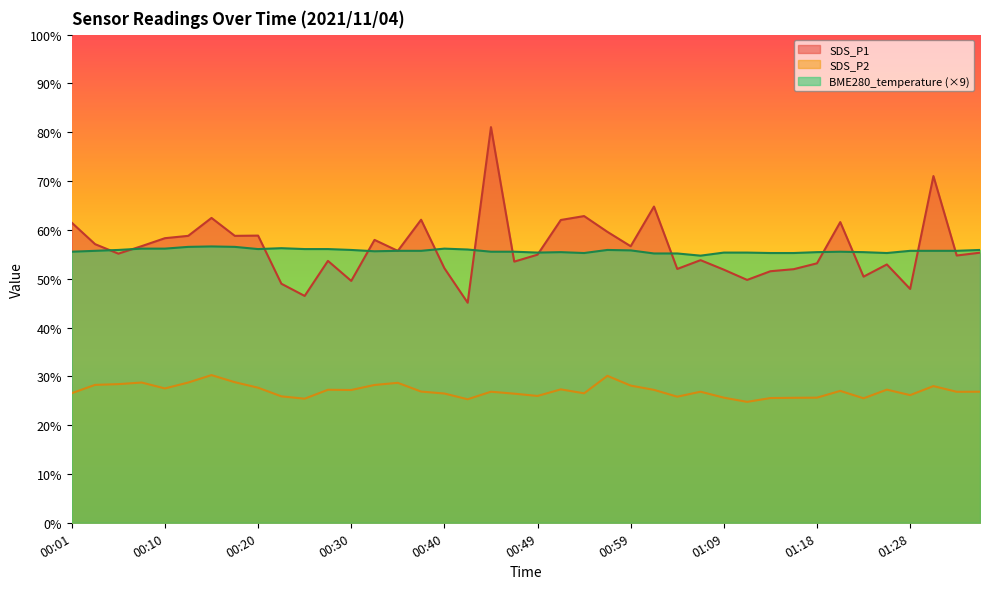

Does the chart display data point markers on the line(s)?

No